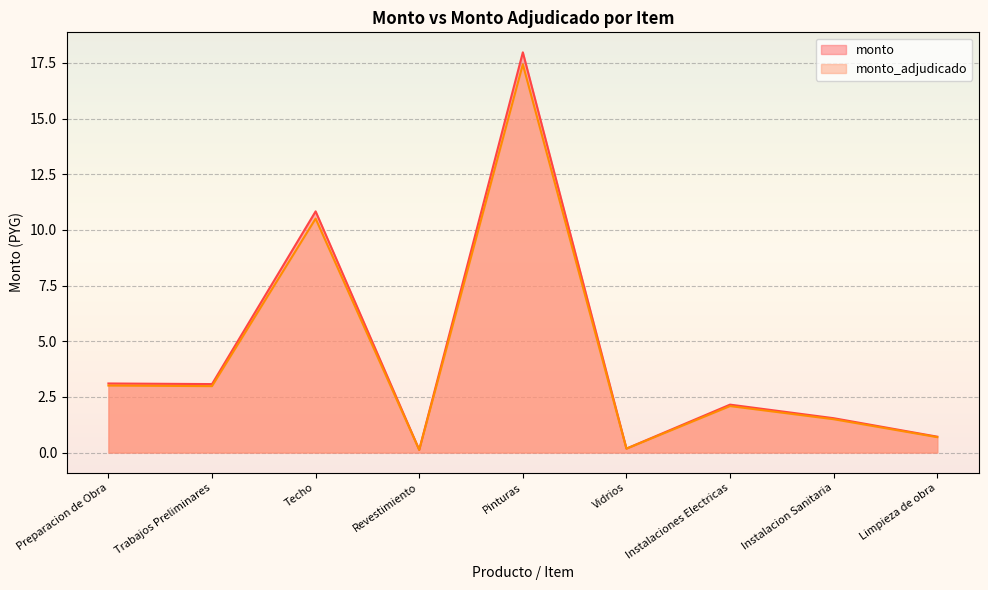

List the series in order of their peak value, lowest first.

monto_adjudicado, monto